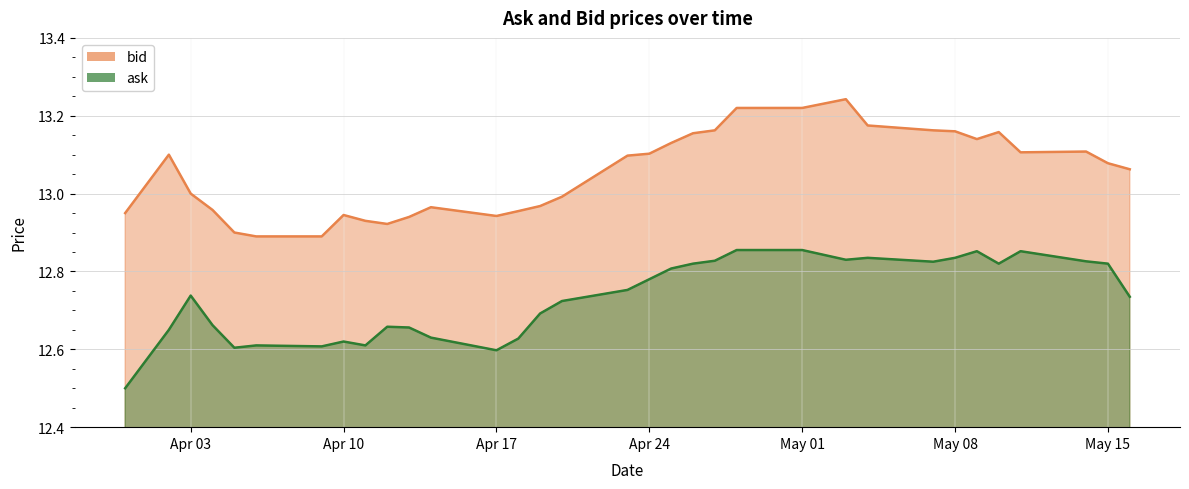

What is the difference between the bid values at 24-04-2012 and 06-04-2012?

0.2